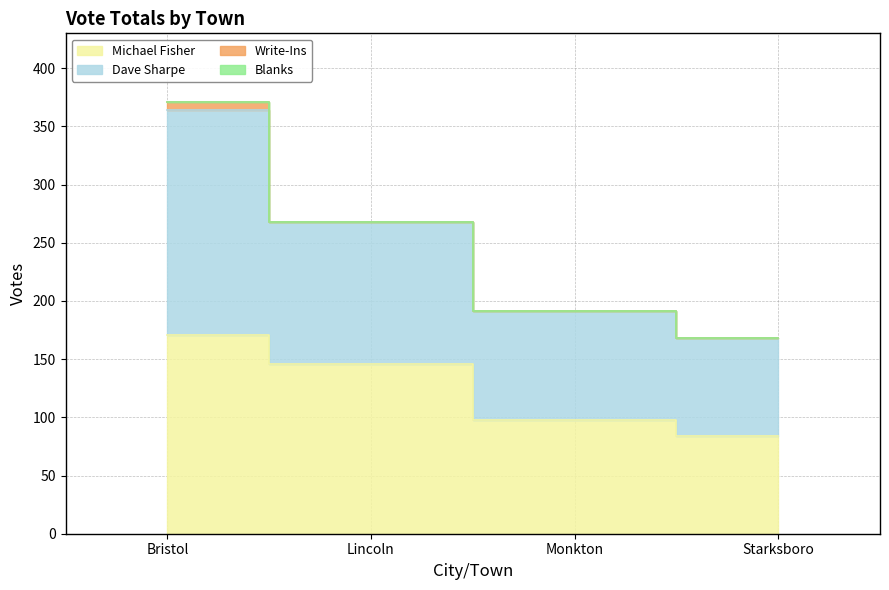

True or false: Michael Fisher has a value of 142 at Starksboro.

False